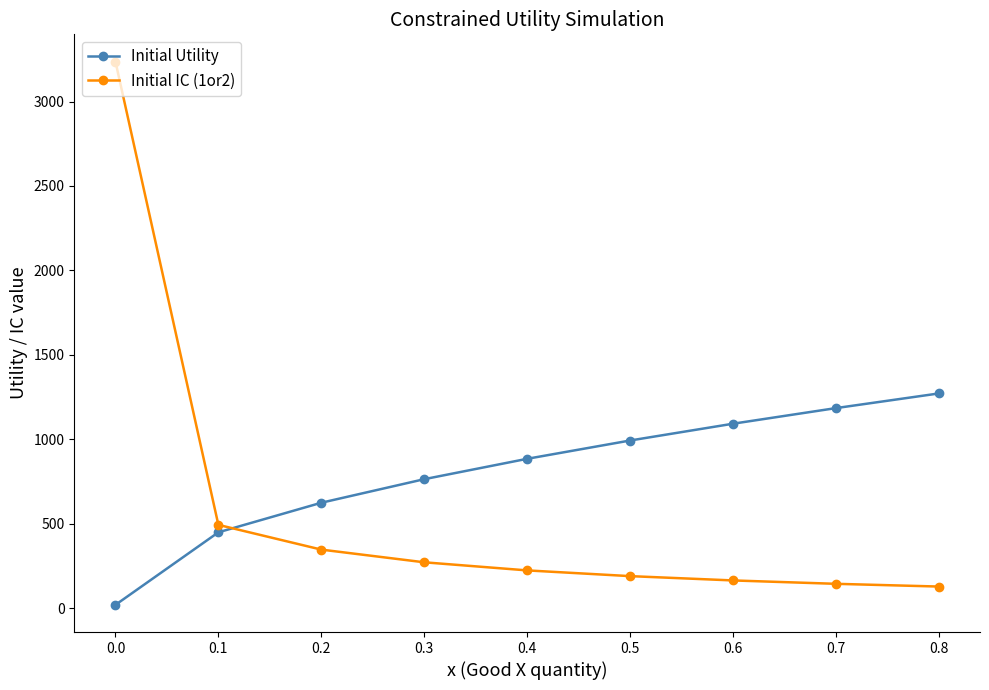

Count the number of categories in the chart.

9